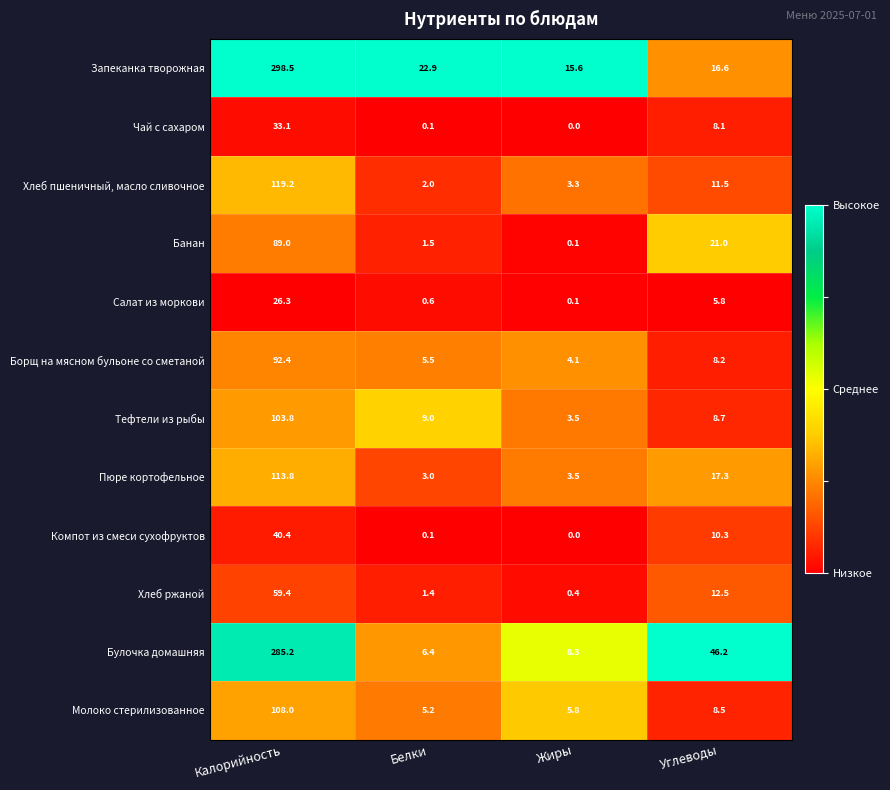

Rank the series at Калорийность from highest to lowest value.

Запеканка творожная, Булочка домашняя, Хлеб пшеничный, масло сливочное, Пюре кортофельное, Молоко стерилизованное, Тефтели из рыбы, Борщ на мясном бульоне со сметаной, Банан, Хлеб ржаной, Компот из смеси сухофруктов, Чай с сахаром, Салат из моркови